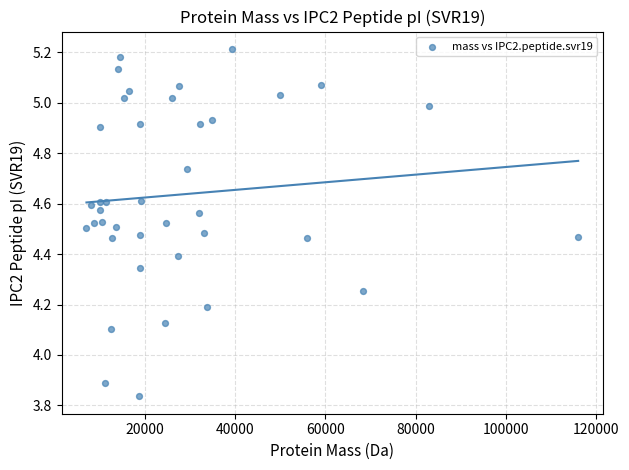

What is the range of Y values (max minus min)?

1.4